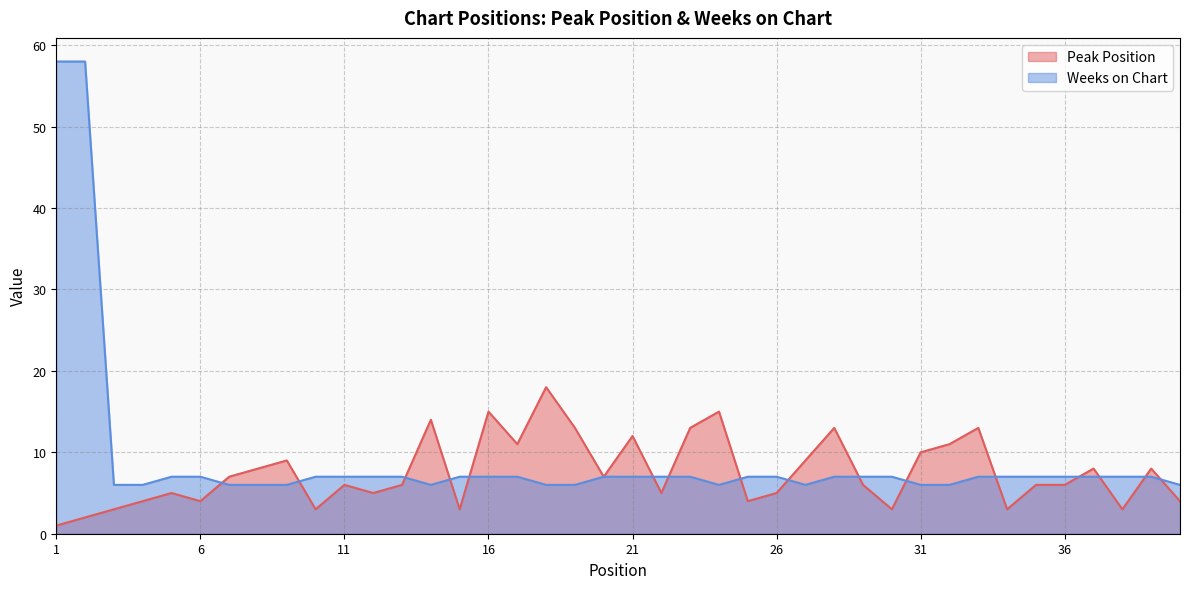

What is the maximum value for Weeks on Chart?

58